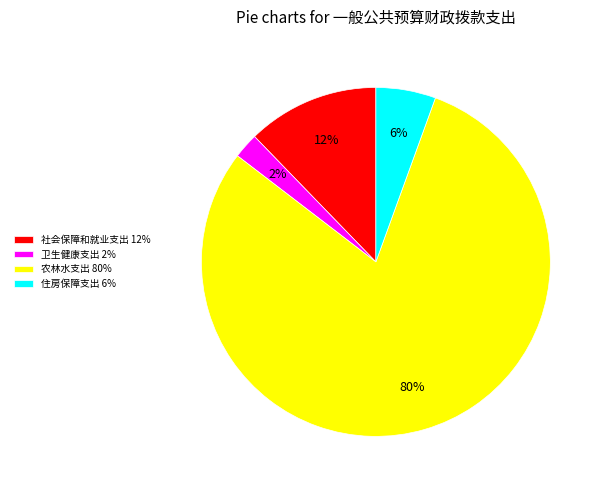

To the nearest percent, what percentage of the pie is 卫生健康支出?

2%